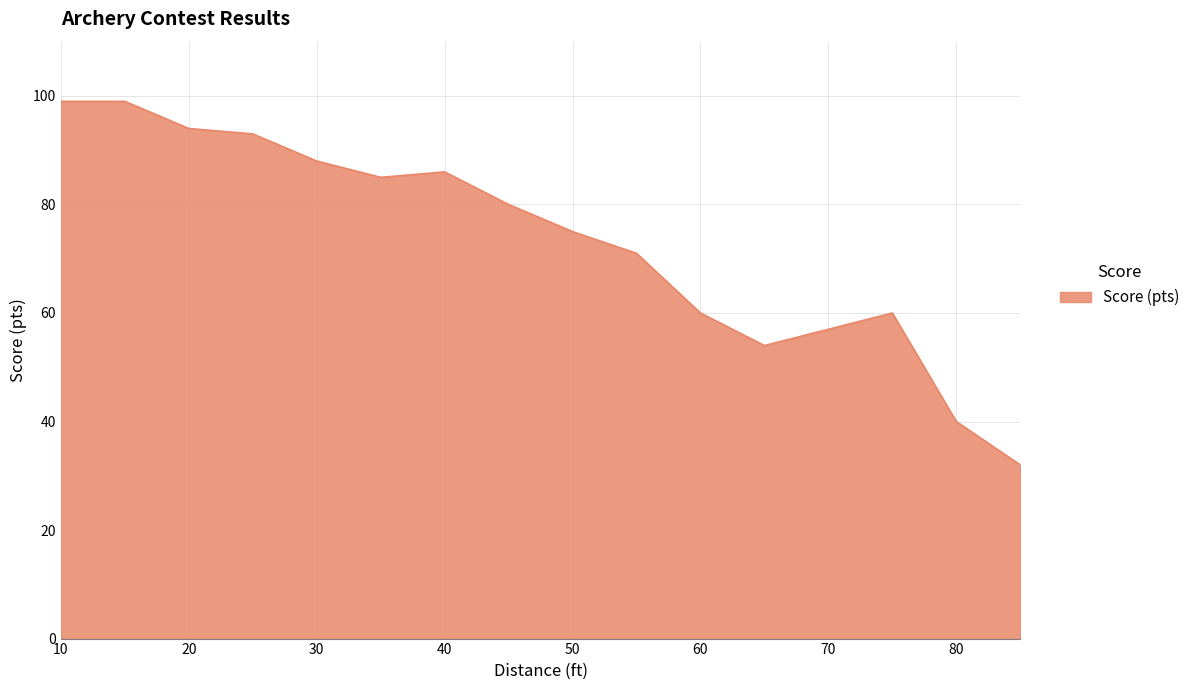

What is the sum of all values?

1173